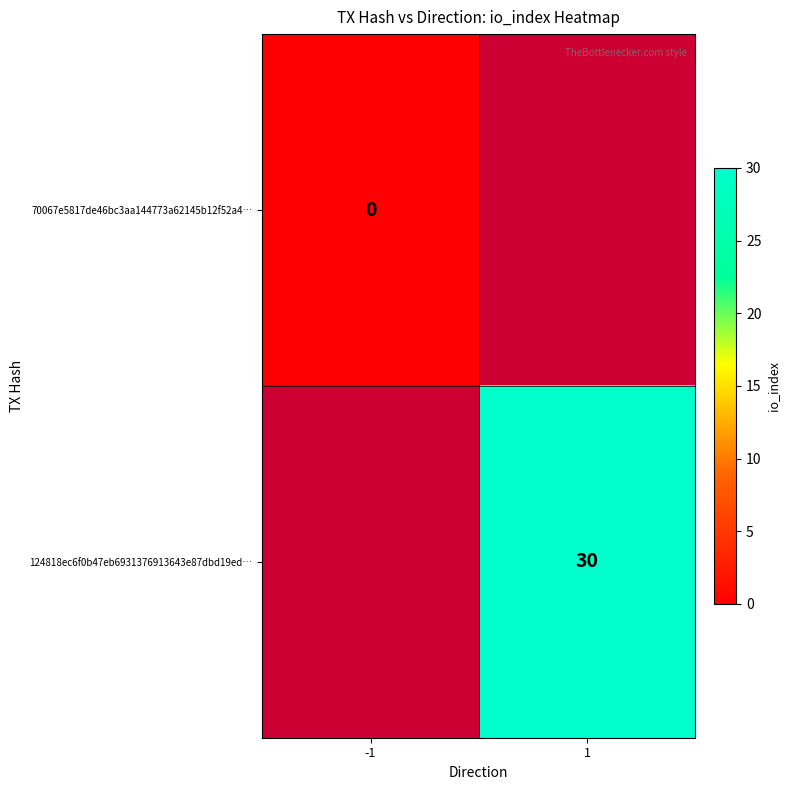

Count the number of data series in this chart.

2